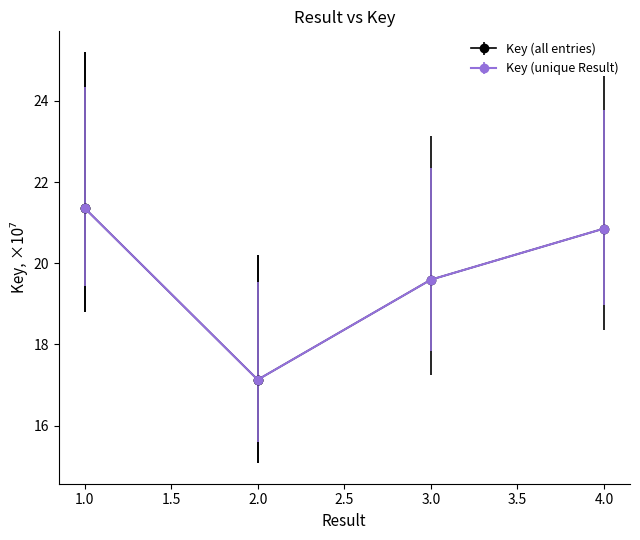

At which category does the chart reach its peak across all series?

1